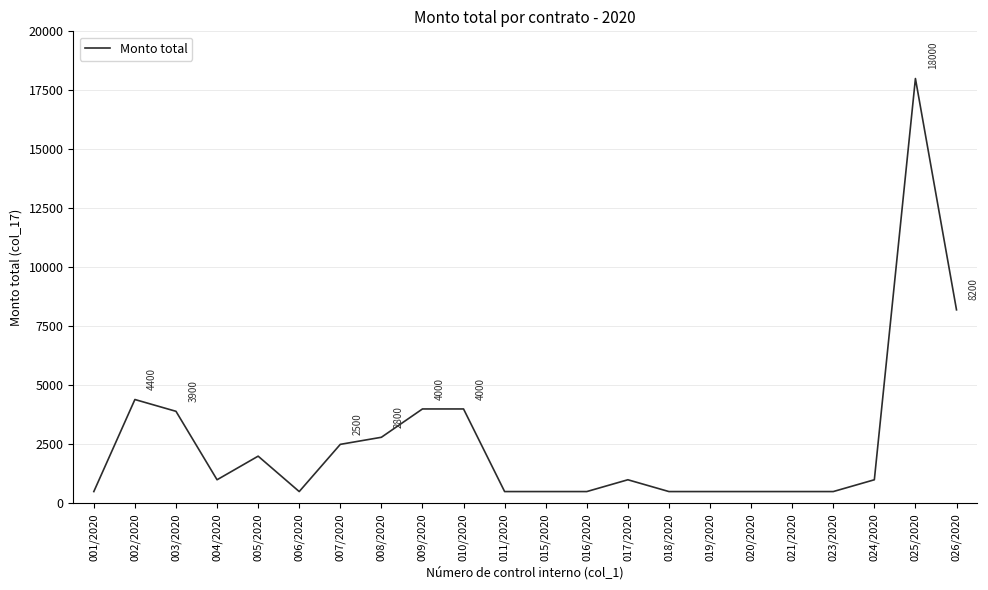

The chart shows a value of 4369 at 007/2020. True or false?

False